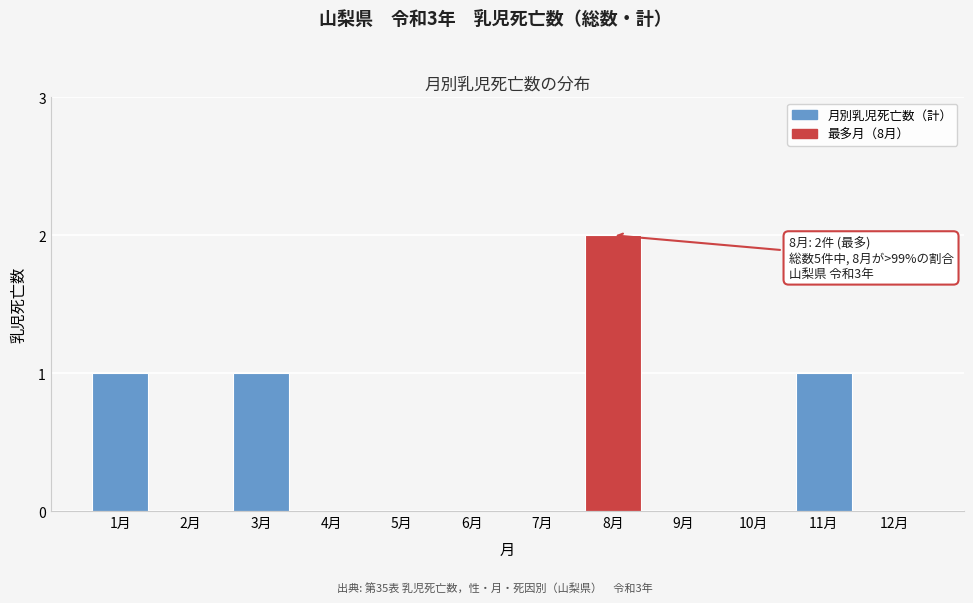

Reading right to left, extract all data points from this chart.

12月=0	11月=1	10月=0	9月=0	8月=2	7月=0	6月=0	5月=0	4月=0	3月=1	2月=0	1月=1